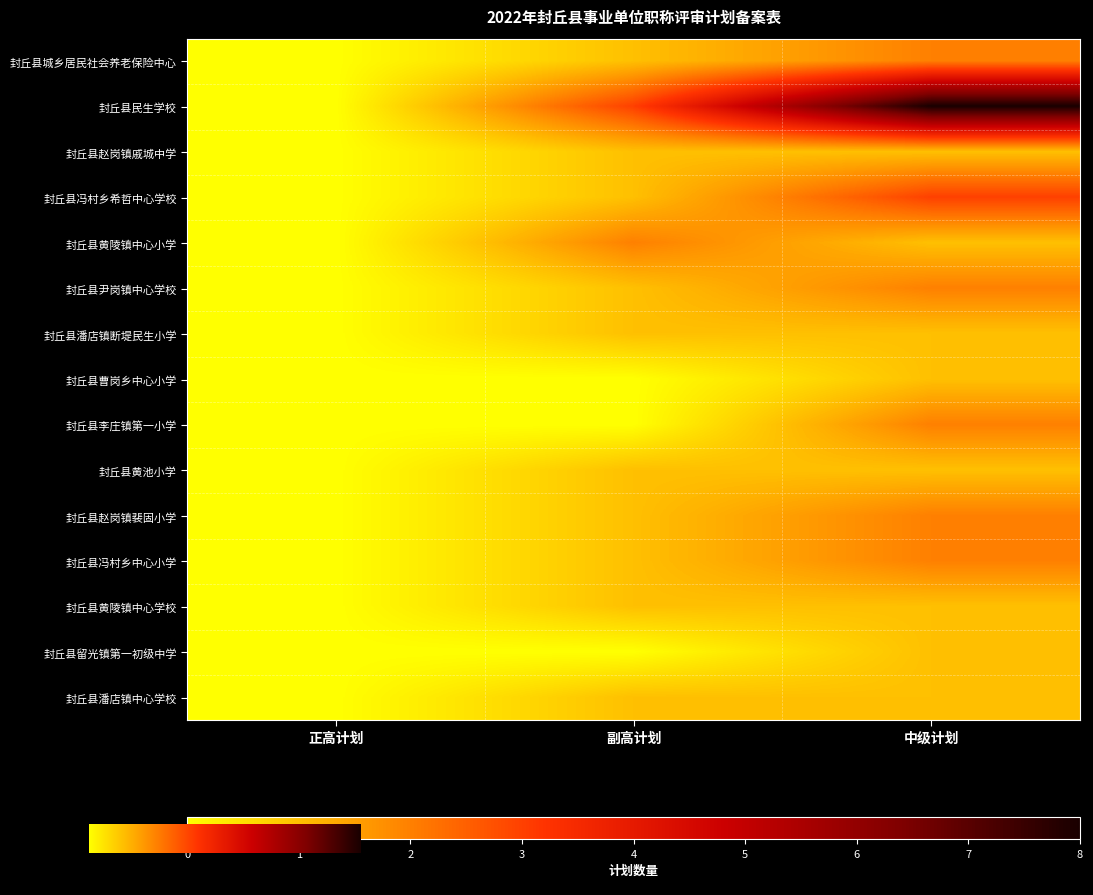

Which category has the highest value in the 封丘县留光镇第一初级中学 series?

中级计划